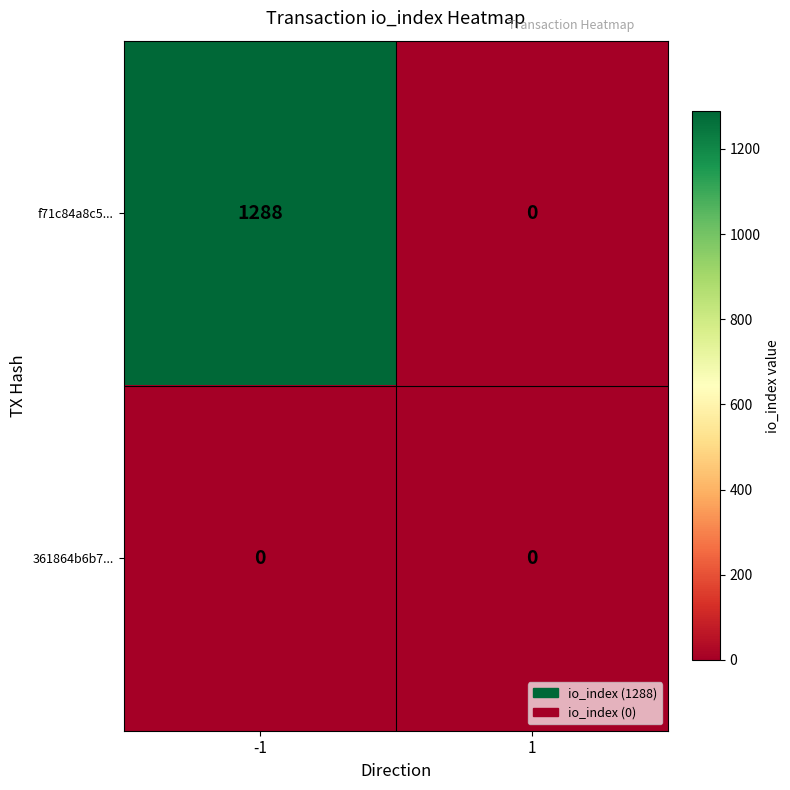

Which series has the largest range (max minus min)?

f71c84a8c5...